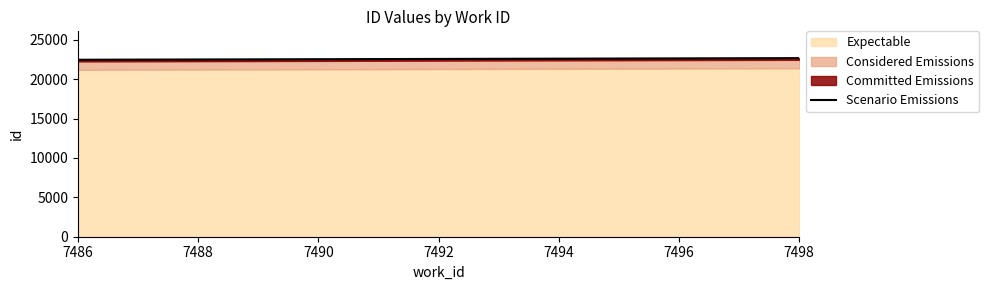

At which label is the value closest to 21289?

7498